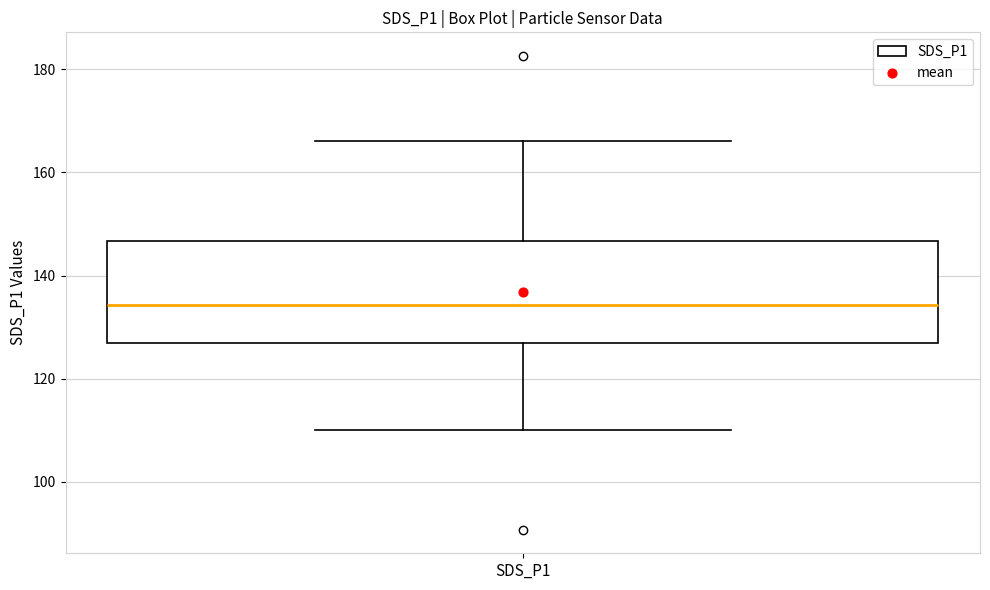

Transcribe this box plot: give where the median line is, the range the box spans, and where the two whiskers end, as read against the y-axis. The values are not printed on the chart, so give them approximately, as read against the axis.

median 134, box 126 to 146, whiskers 110 to 166